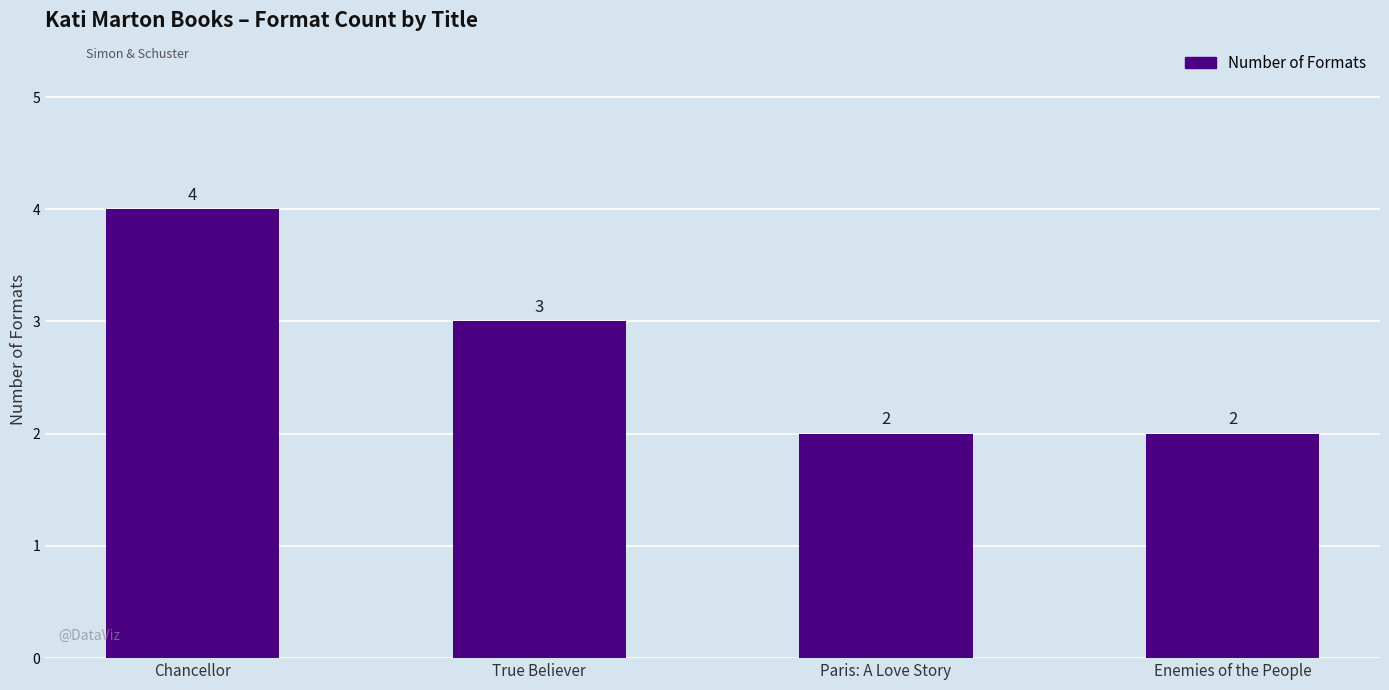

The value at Enemies of the People is 2. True or false?

True